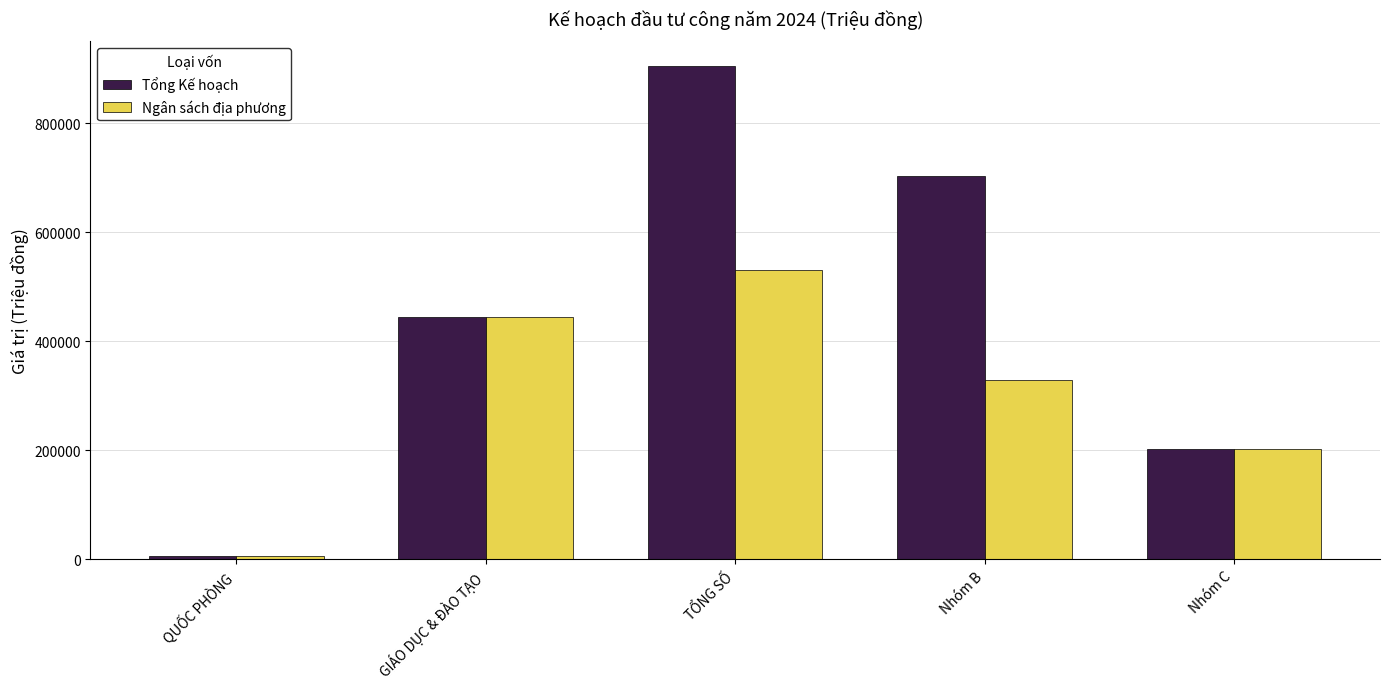

What is the minimum value for Tổng Kế hoạch?

6050